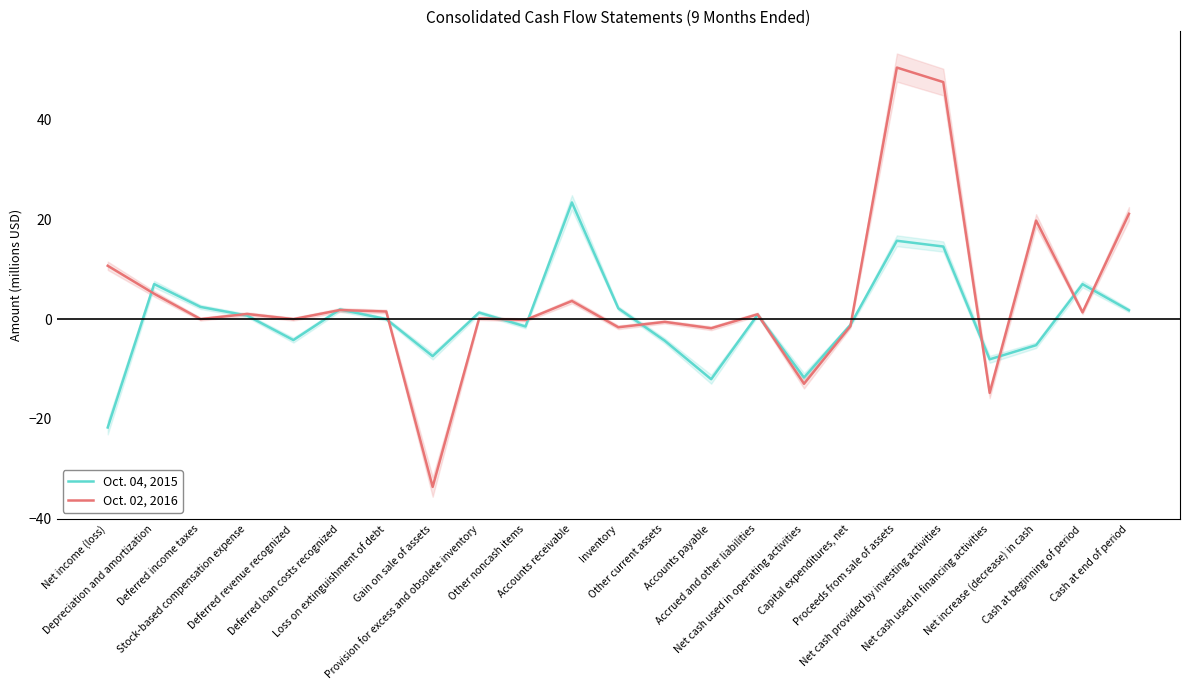

Is the value of Oct. 04, 2015 at Accounts payable greater than the value of Oct. 02, 2016 at Net cash used in financing activities?

Yes